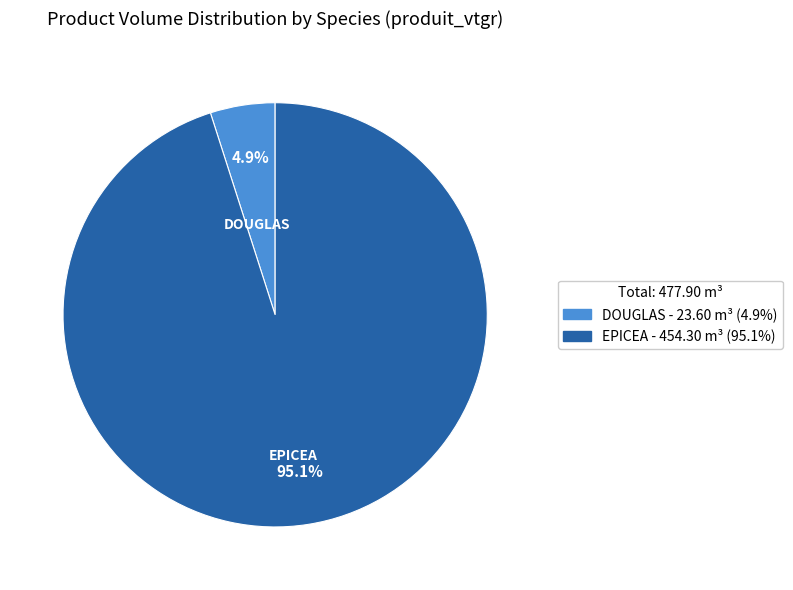

Is there a majority slice in this chart?

Yes